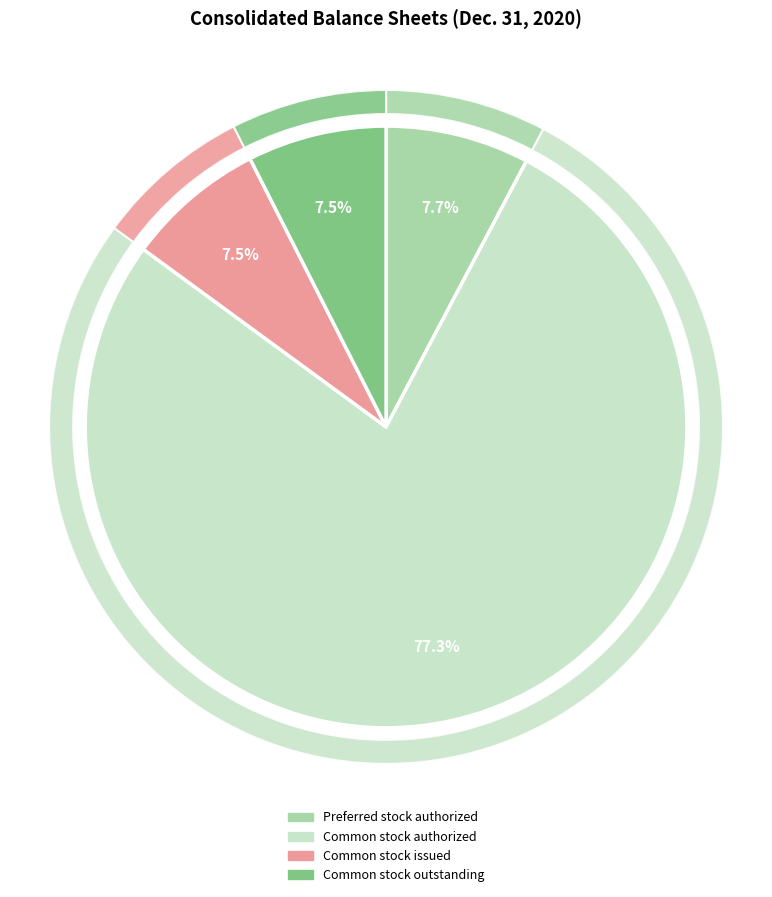

Is there any slice that represents more than half of the pie?

Yes